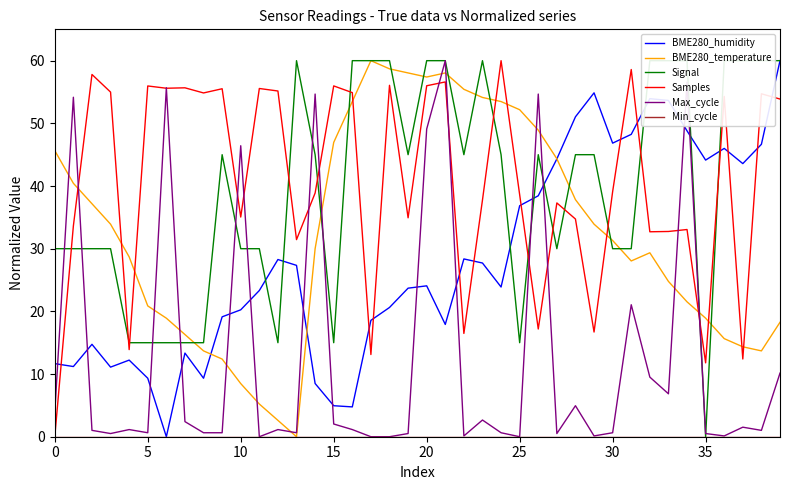

True or false: Max_cycle has more than 0 interior local peaks.

True